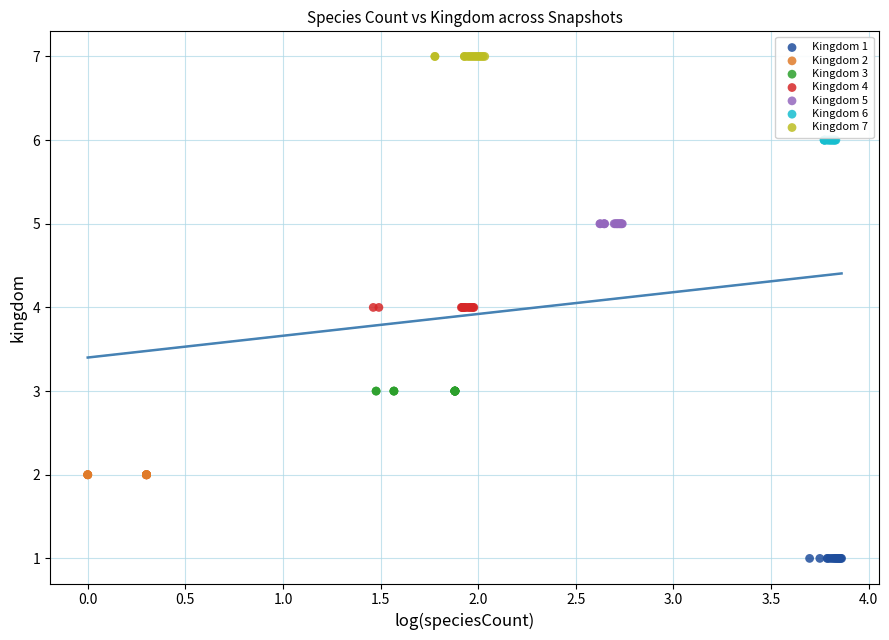

Which series contains the lowest Y value?

Kingdom 1